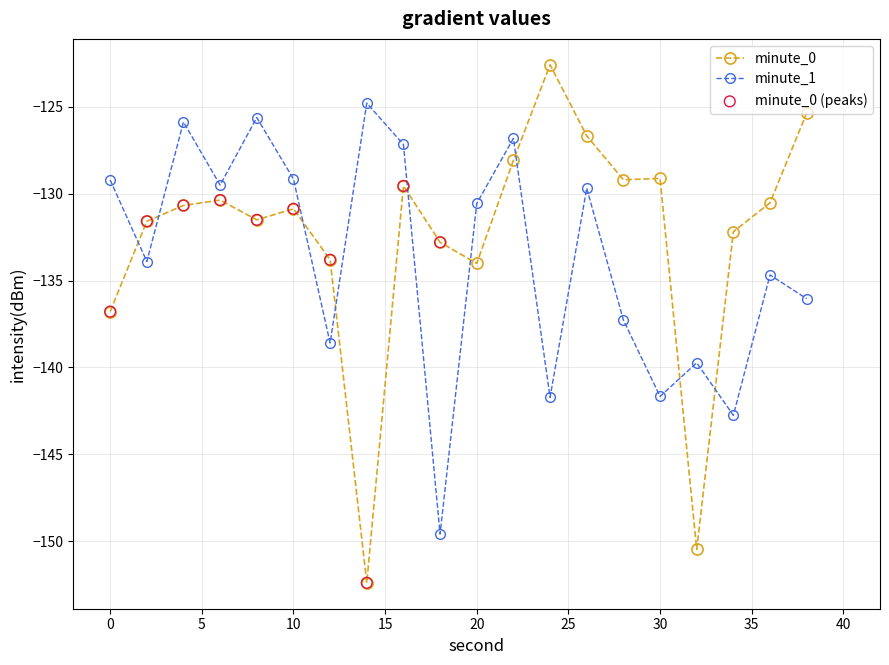

At how many categories does at least one series exceed -138?

19